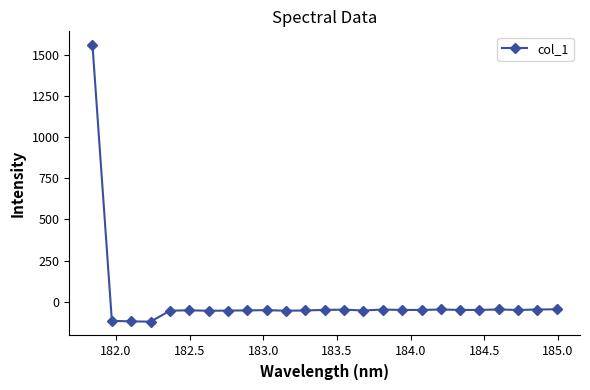

True or false: there are more than 0 points higher than both neighbors.

True